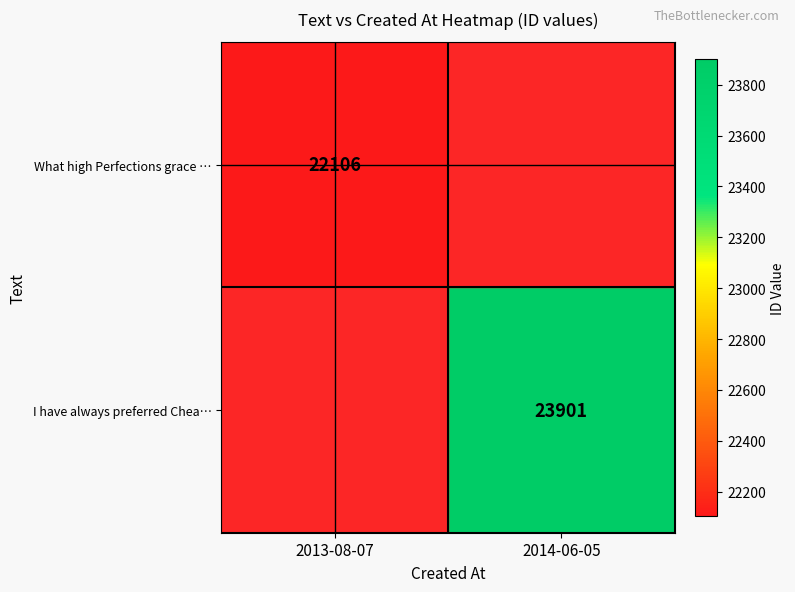

The value of What high Perfections grace … at 2013-08-07 is 22106. True or false?

True